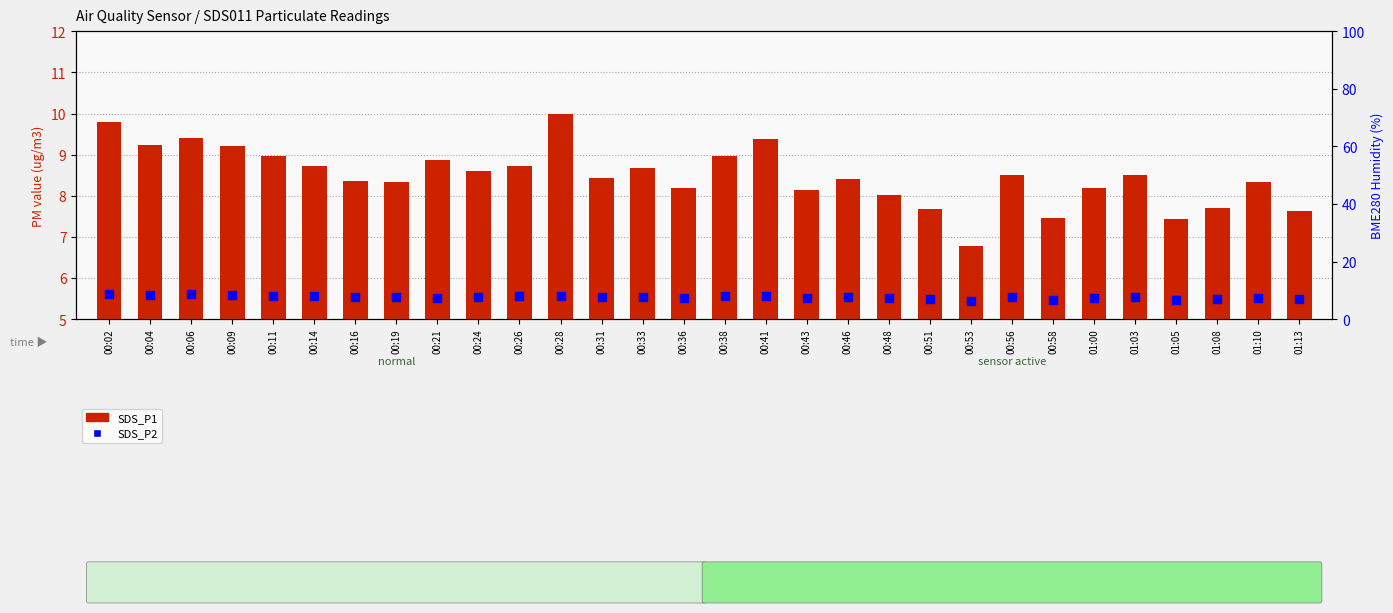

Which series contains the highest Y value?

SDS_P1